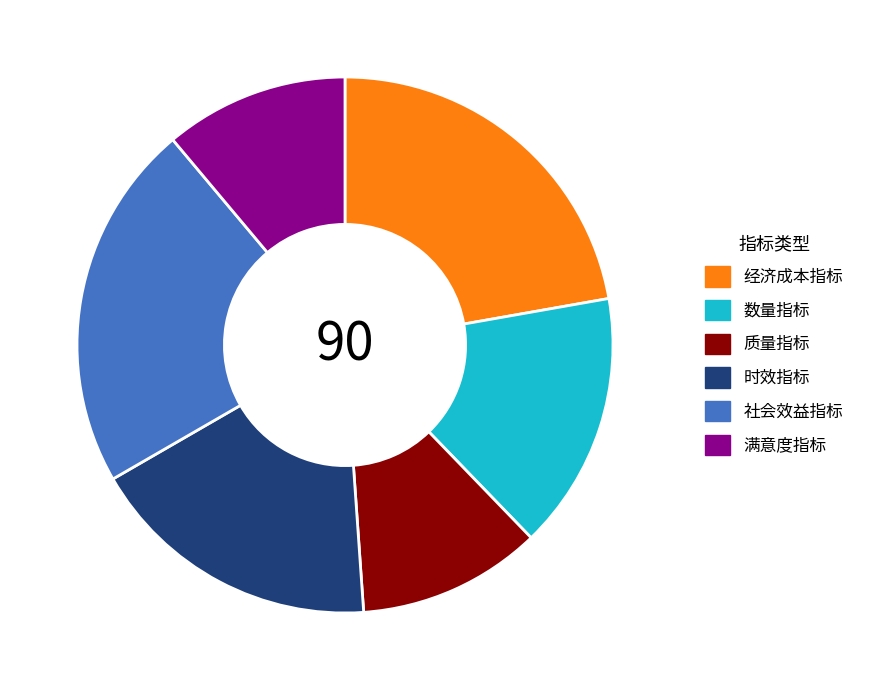

Approximately how many times larger is the value at 社会效益指标 compared to 经济成本指标?

1.0